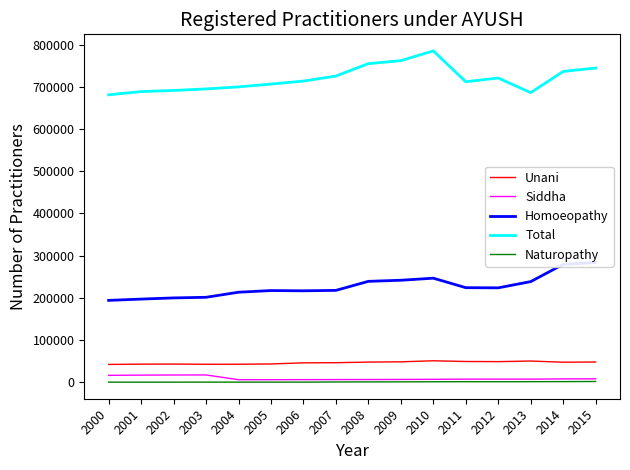

In Unani, how many points are lower than both neighbors (excluding endpoints)?

3